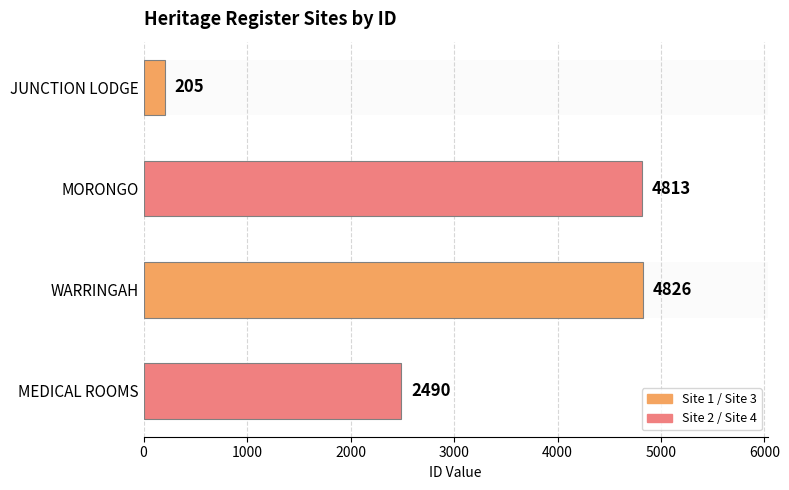

Rank the categories by value from highest to lowest.

WARRINGAH, MORONGO, MEDICAL ROOMS, JUNCTION LODGE